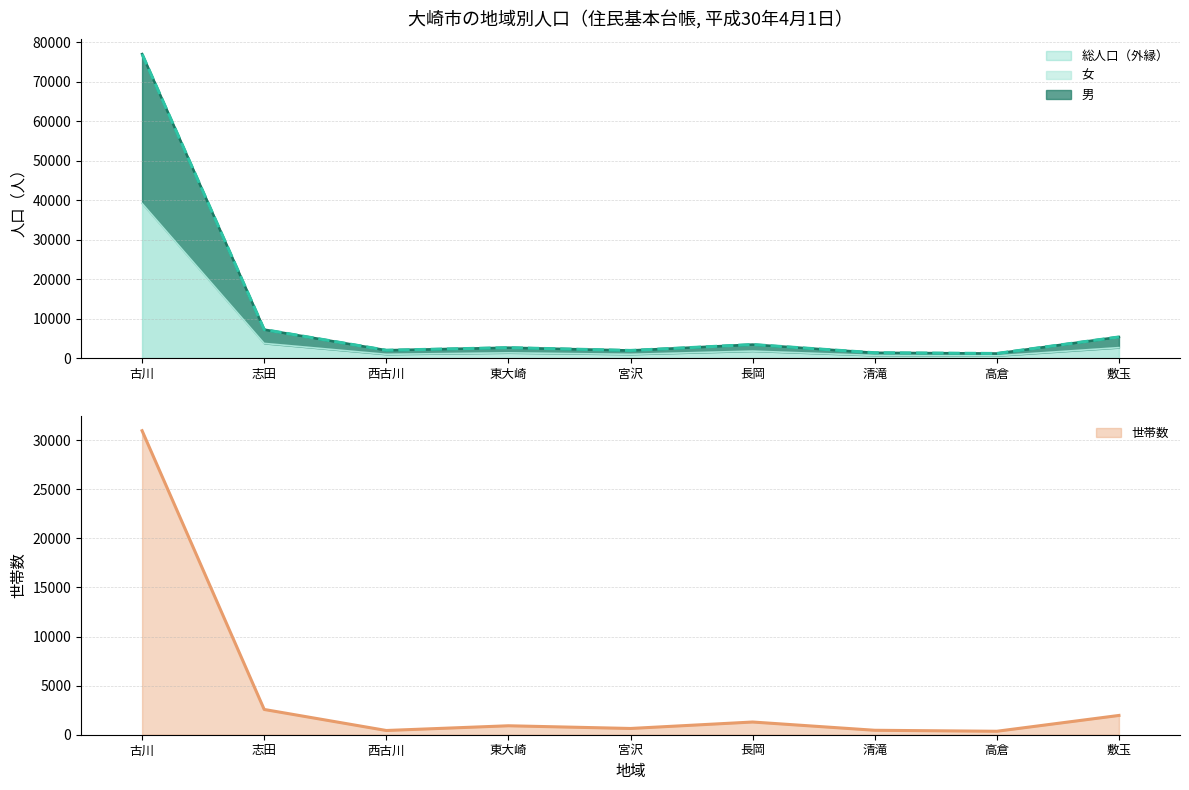

Between 長岡 and 清滝, which is larger?

長岡